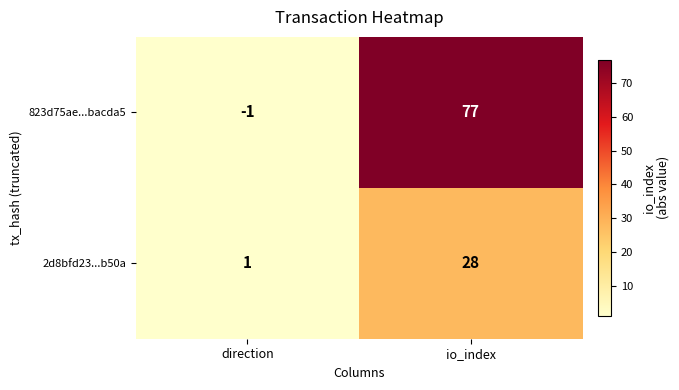

Rank the series at io_index from lowest to highest value.

2d8bfd23...b50a, 823d75ae...bacda5